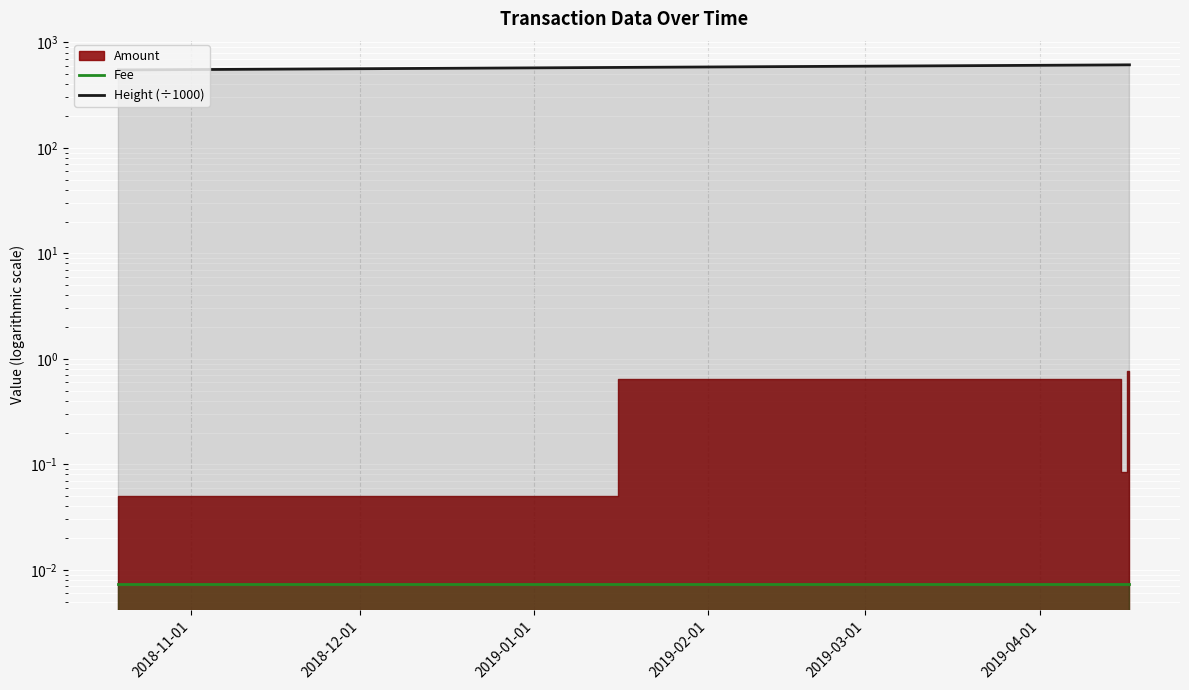

What is the label of the 3rd point from the right?

2018-12-01